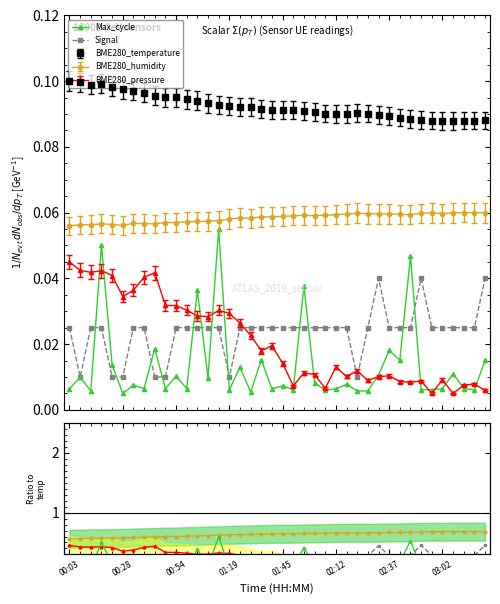

True or false: Max_cycle and Signal cross at least once.

True